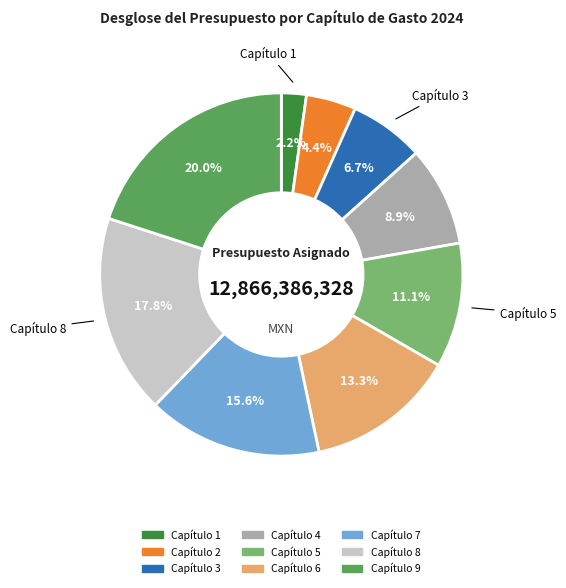

Count the number of slices in the pie.

9